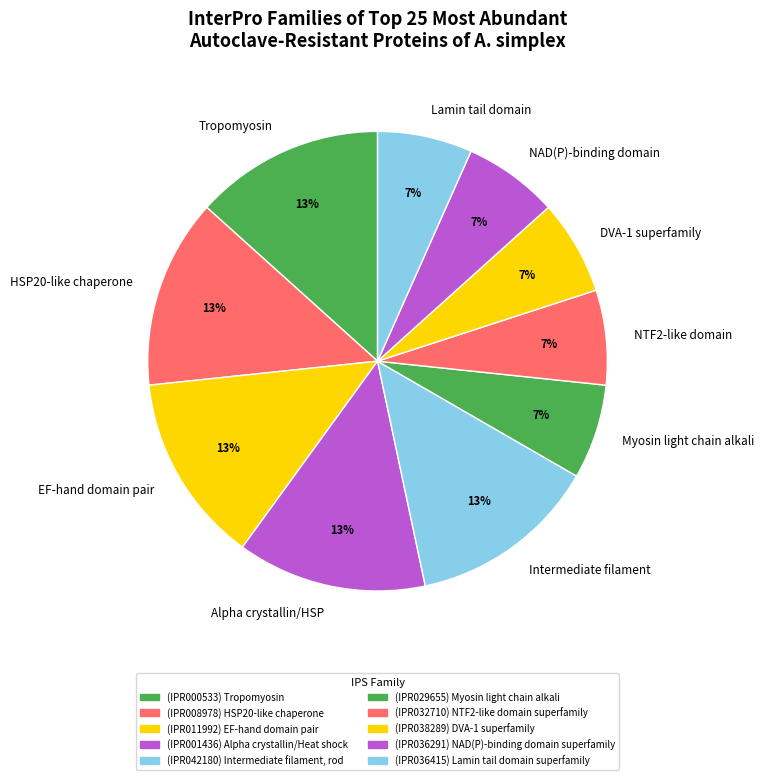

What is the ratio of the value at NAD(P)-binding domain to the value at Myosin light chain alkali?

1.0